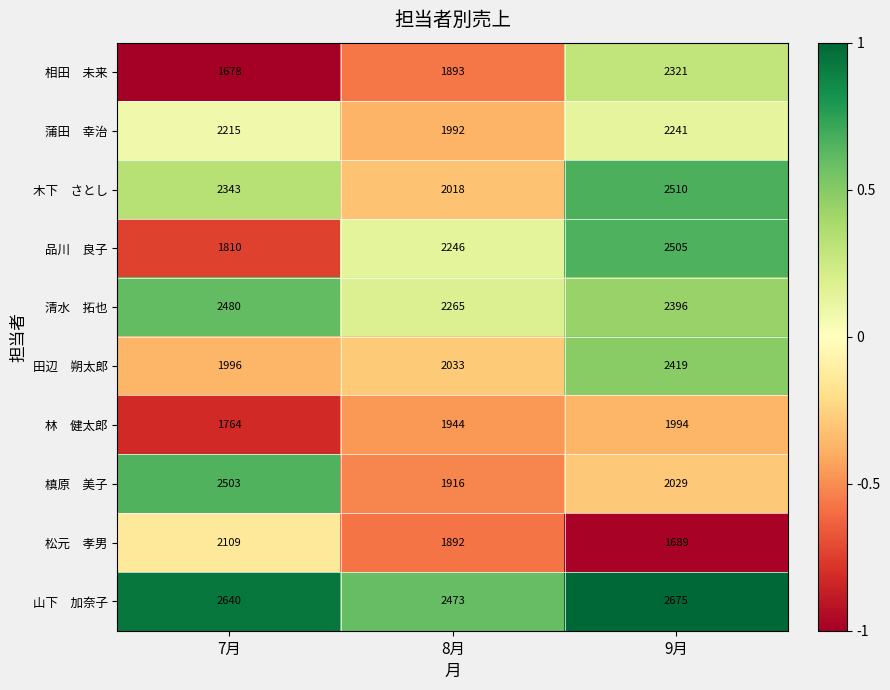

At how many categories does at least one series exceed 2300?

3